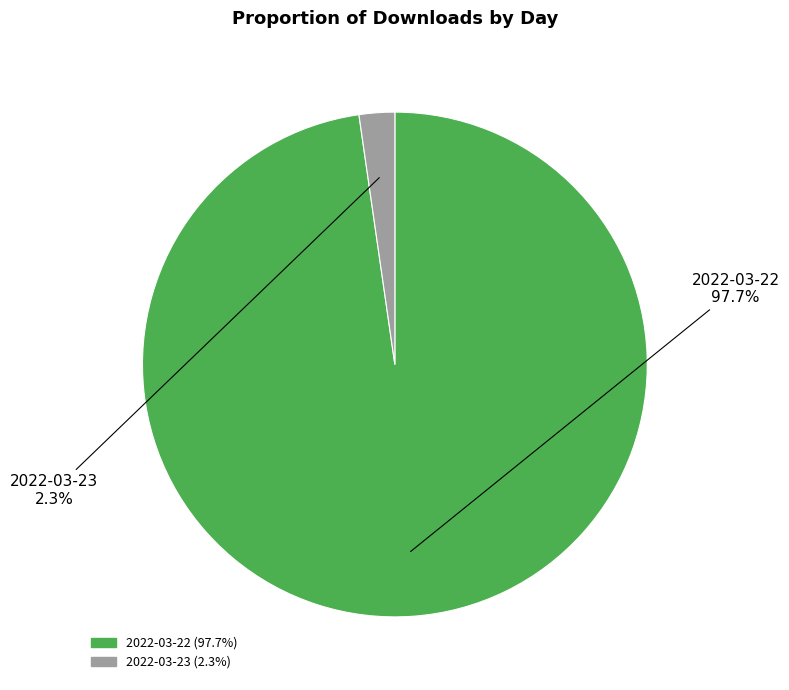

Do 2022-03-22 and 2022-03-23 together represent more than half of the pie?

Yes